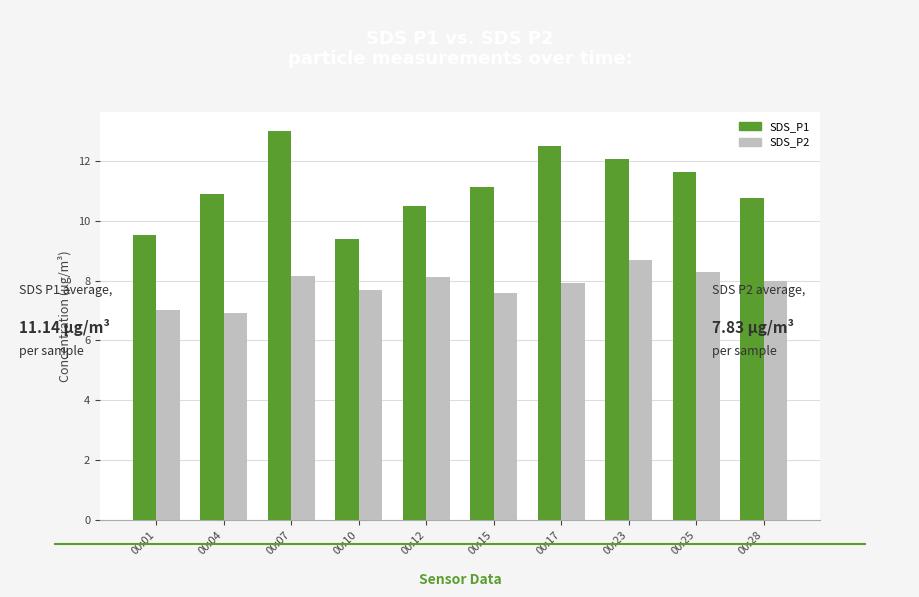

What is the difference between the highest and lowest values at 00:10?

1.7